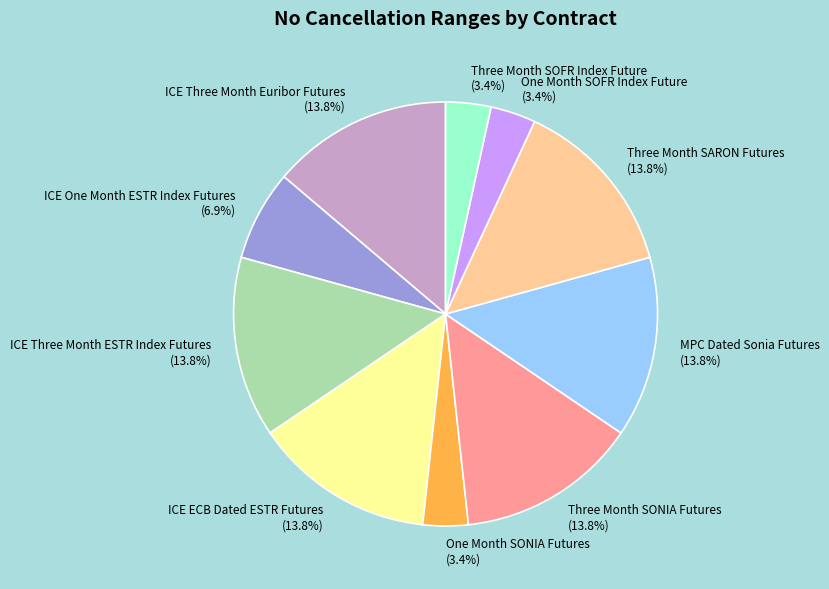

Count the number of slices in the pie.

10